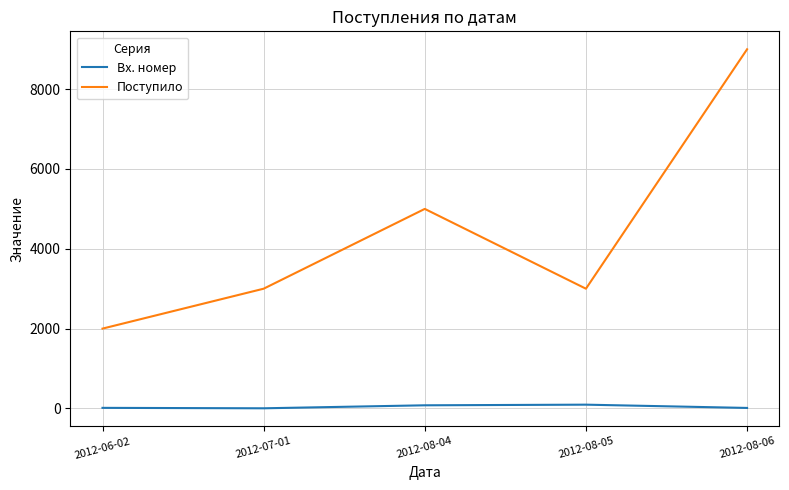

At which category does Поступило reach its first local valley?

2012-08-05